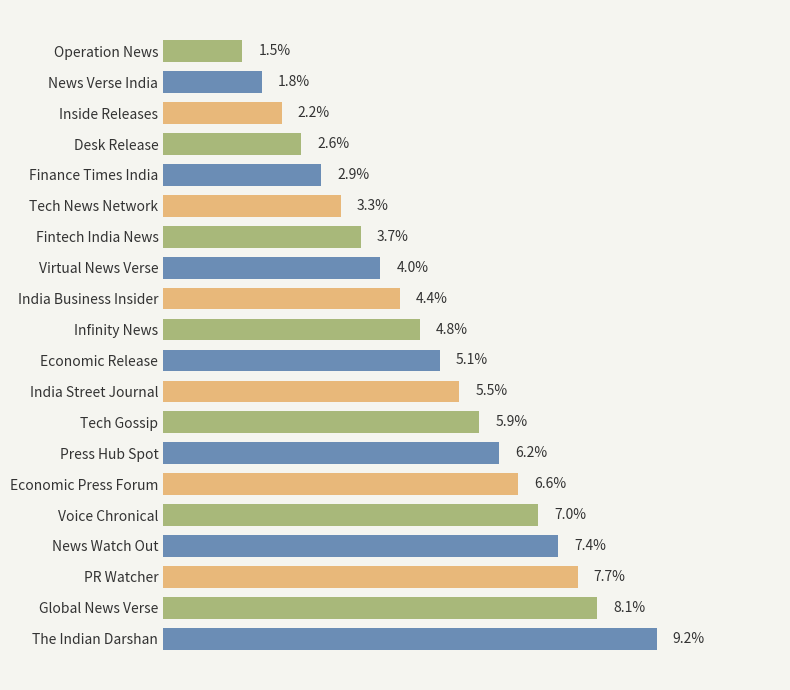

List the labels in order of value, smallest first.

Operation News, News Verse India, Inside Releases, Desk Release, Finance Times India, Tech News Network, Fintech India News, Virtual News Verse, India Business Insider, Infinity News, Economic Release, India Street Journal, Tech Gossip, Press Hub Spot, Economic Press Forum, Voice Chronical, News Watch Out, PR Watcher, Global News Verse, The Indian Darshan